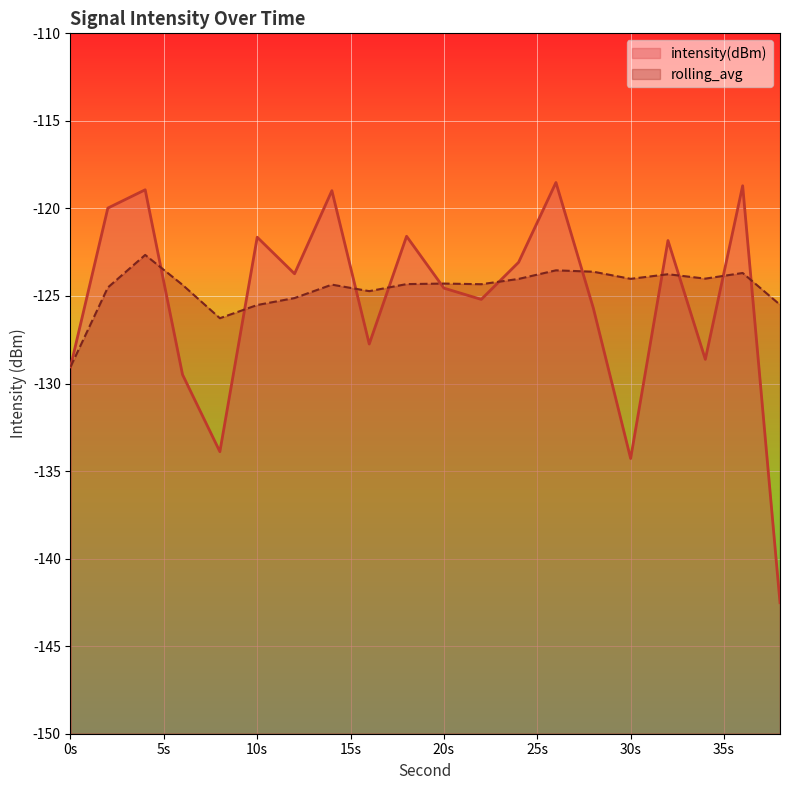

What value does the intensity(dBm) series have at 12?

-123.7